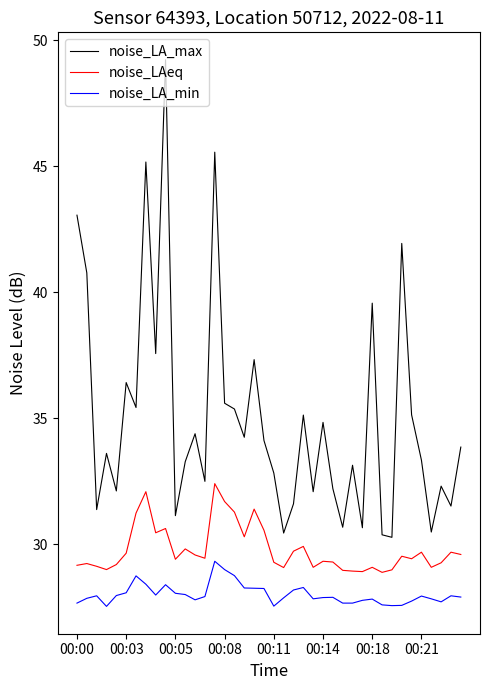

True or false: noise_LA_min and noise_LAeq cross at least once.

False